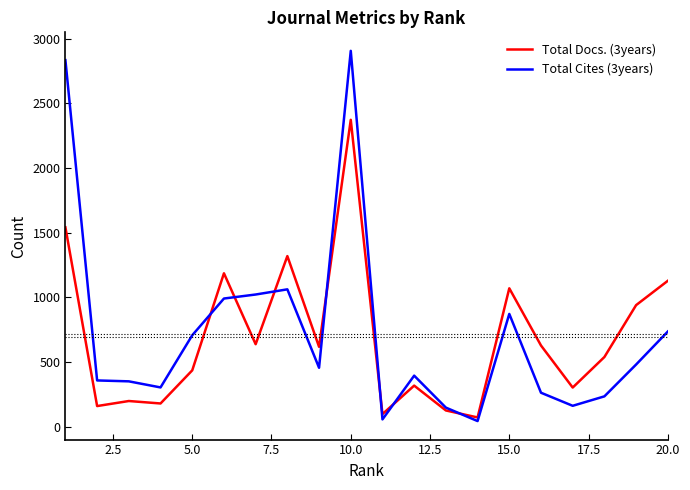

True or false: Total Docs. (3years) and Total Cites (3years) intersect in this chart.

True